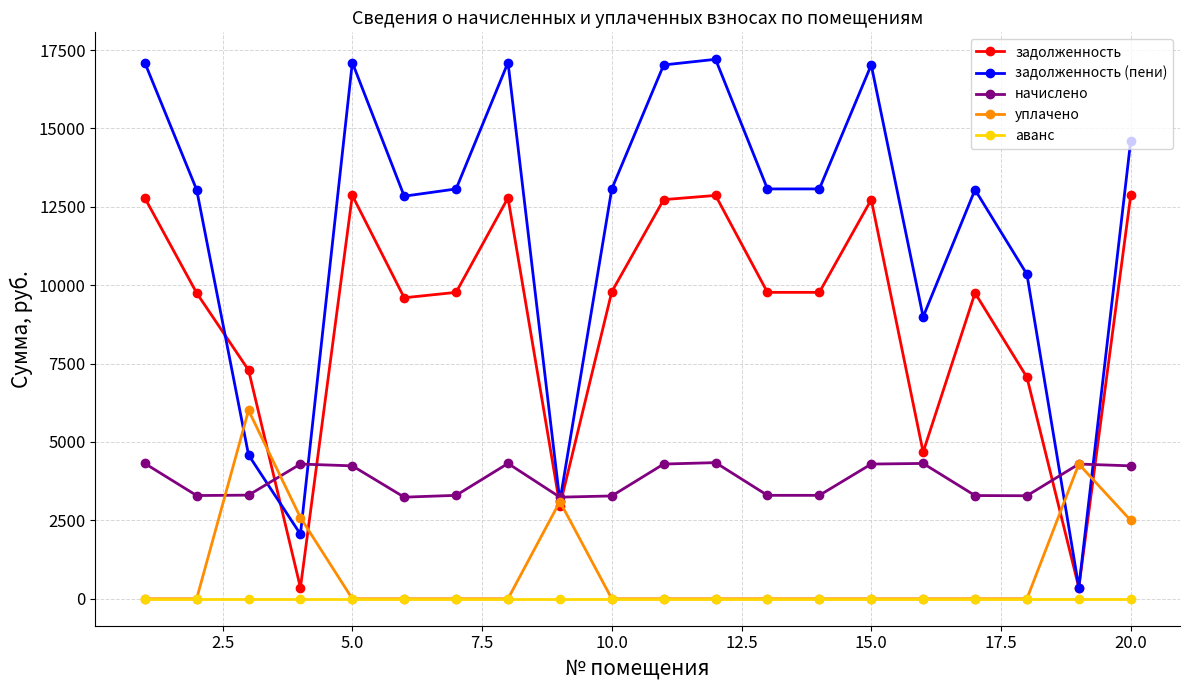

Does the chart have visible grid lines?

Yes